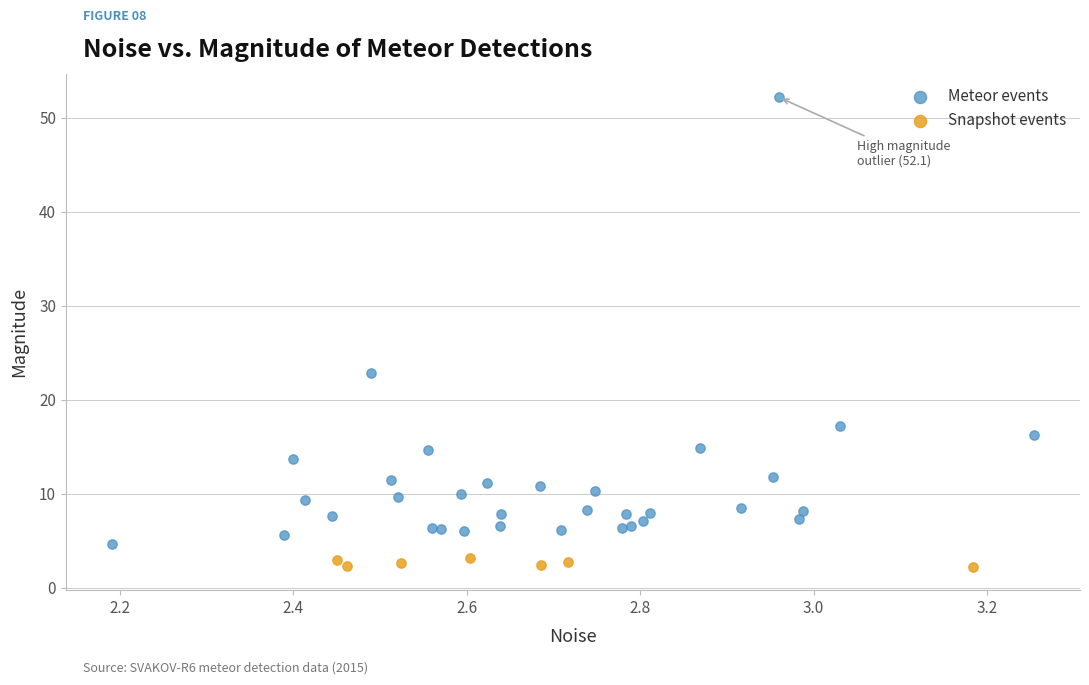

Which series contains the lowest Y value?

Snapshot events